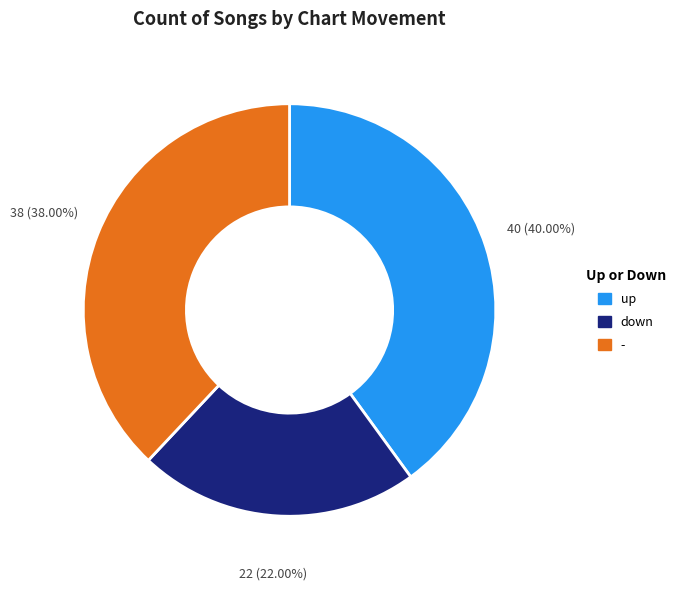

To the nearest percent, what is the difference between the largest and smallest slice percentages?

18%